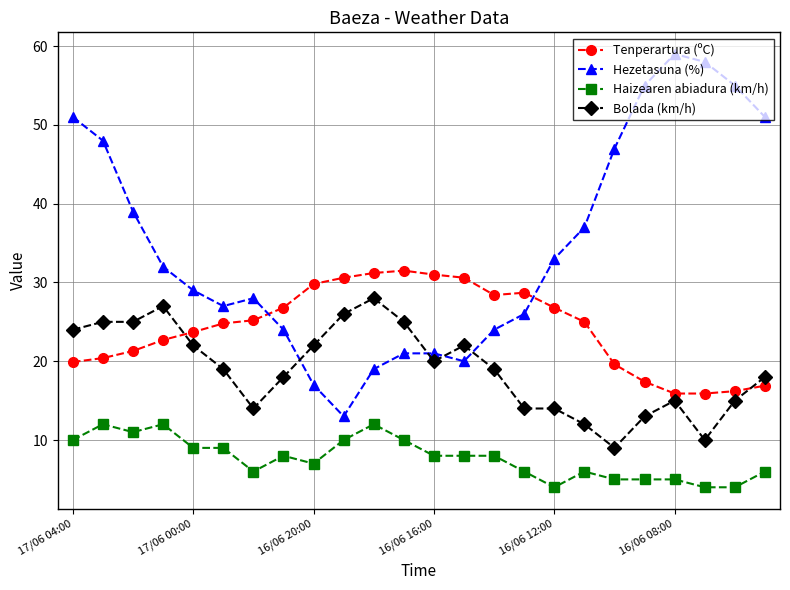

What is the minimum value for Tenperartura (ºC)?

15.9